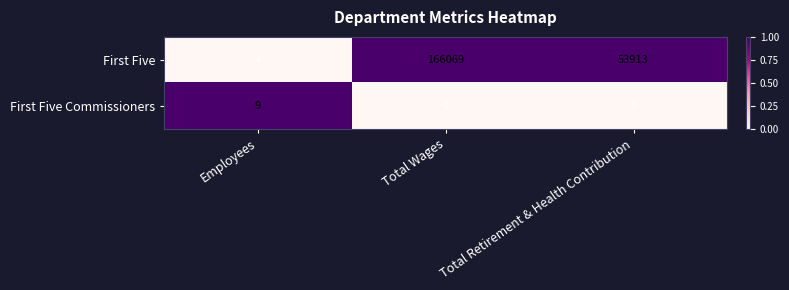

Rank the series by their maximum value, from highest to lowest.

First Five, First Five Commissioners